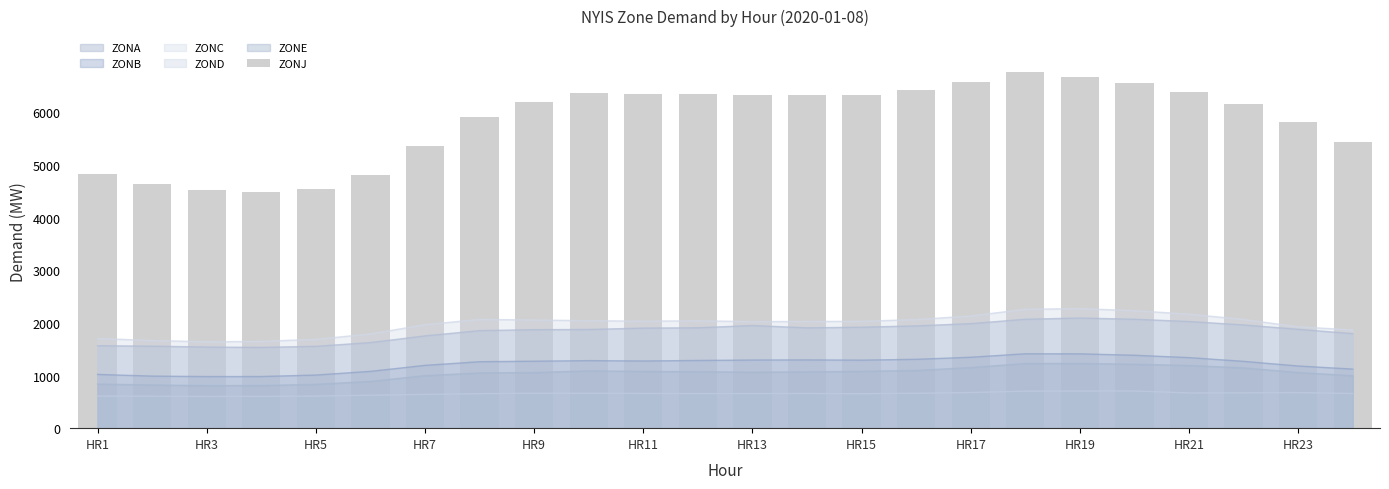

True or false: ZOND and ZONB cross at least once.

False